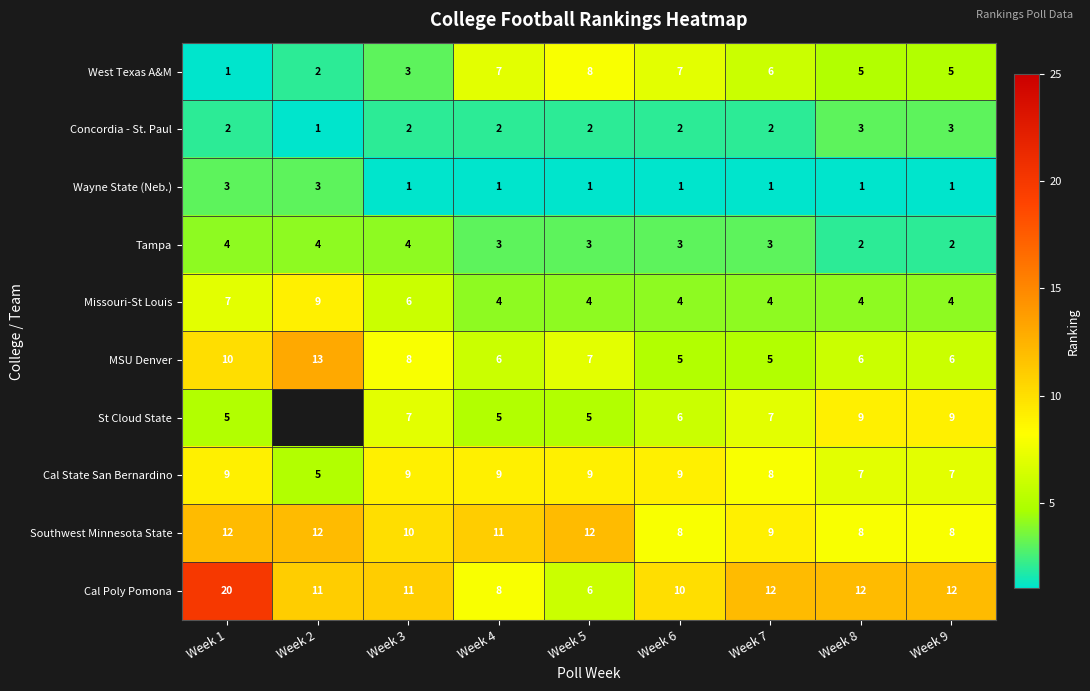

At which label does West Texas A&M reach its minimum?

Week 1